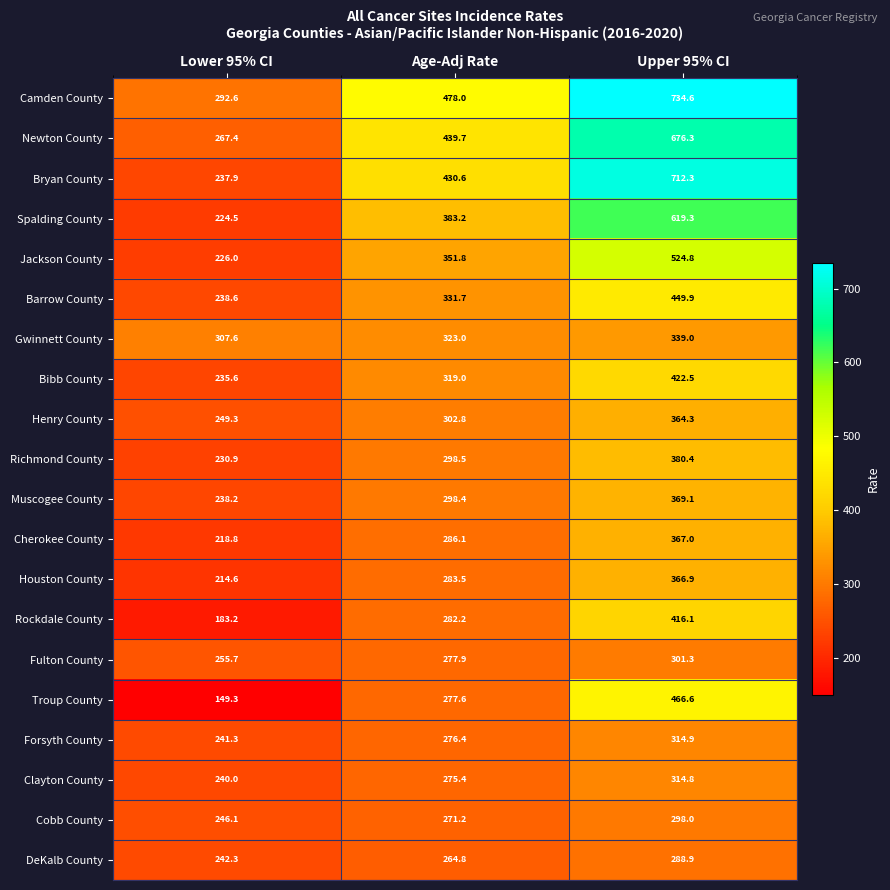

The Newton County series shows 267.4 at Lower 95% CI. True or false?

True